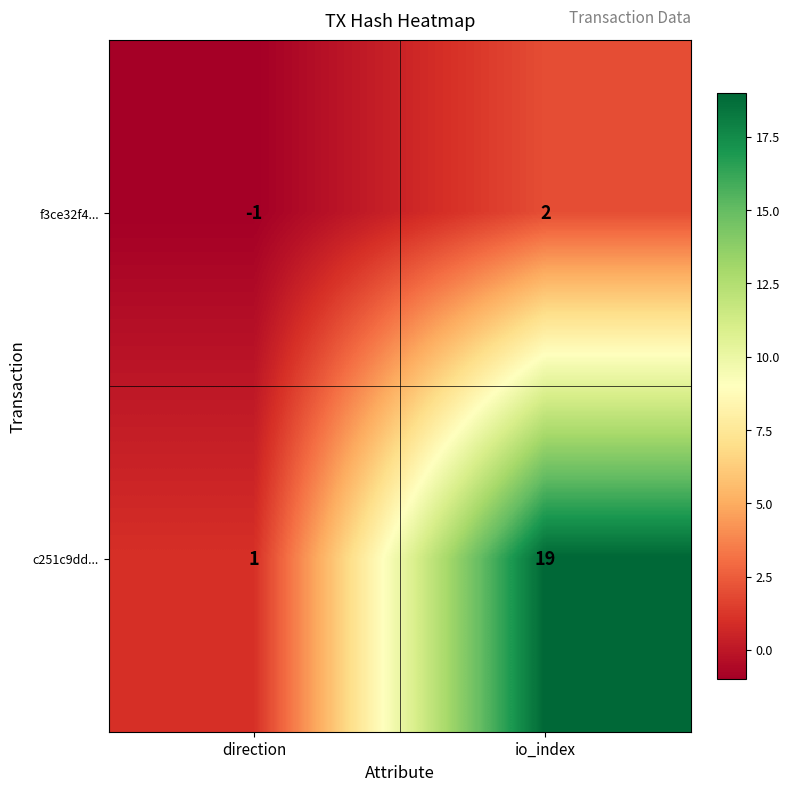

What is the spread (max minus min) of values at direction?

2